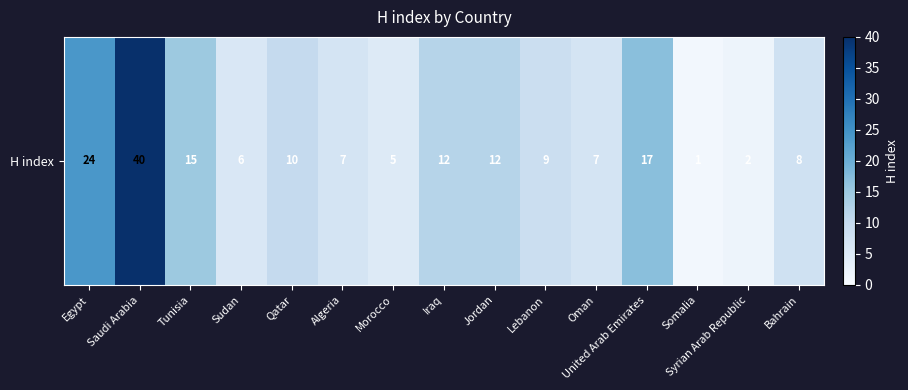

Reading left to right, list all the values displayed in this chart.

24	40	15	6	10	7	5	12	12	9	7	17	1	2	8